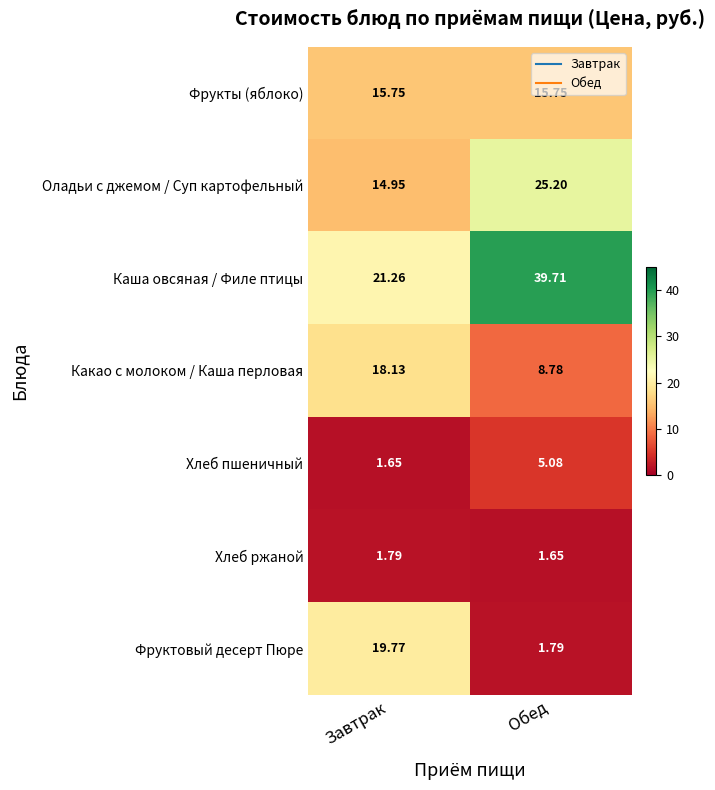

What is the difference between the highest and lowest values at Завтрак?

19.6